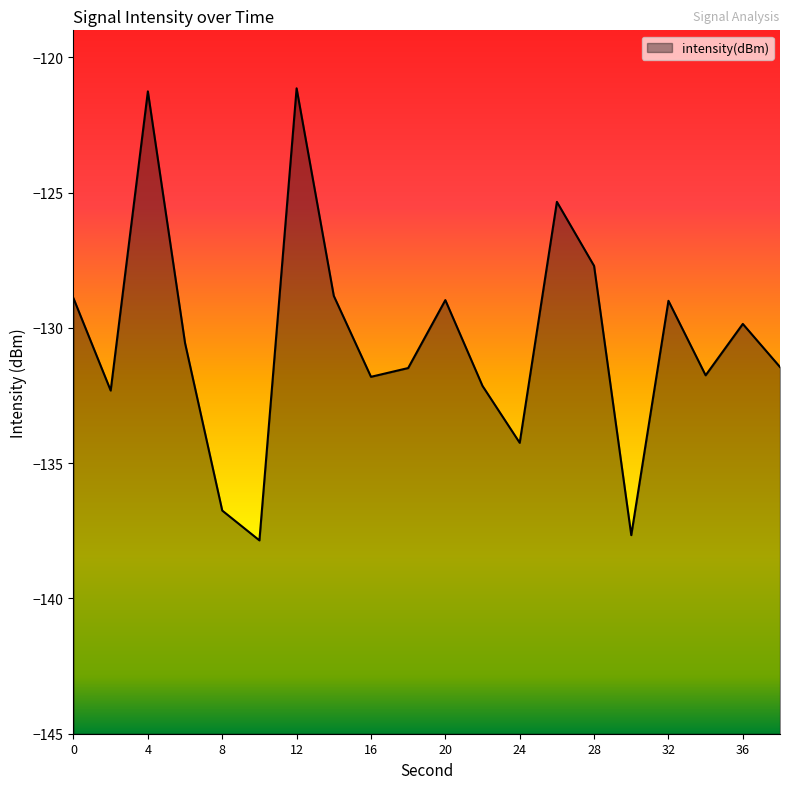

List the labels in order of value, smallest first.

10, 30, 8, 24, 2, 22, 16, 34, 18, 38, 6, 36, 32, 20, 0, 14, 28, 26, 4, 12